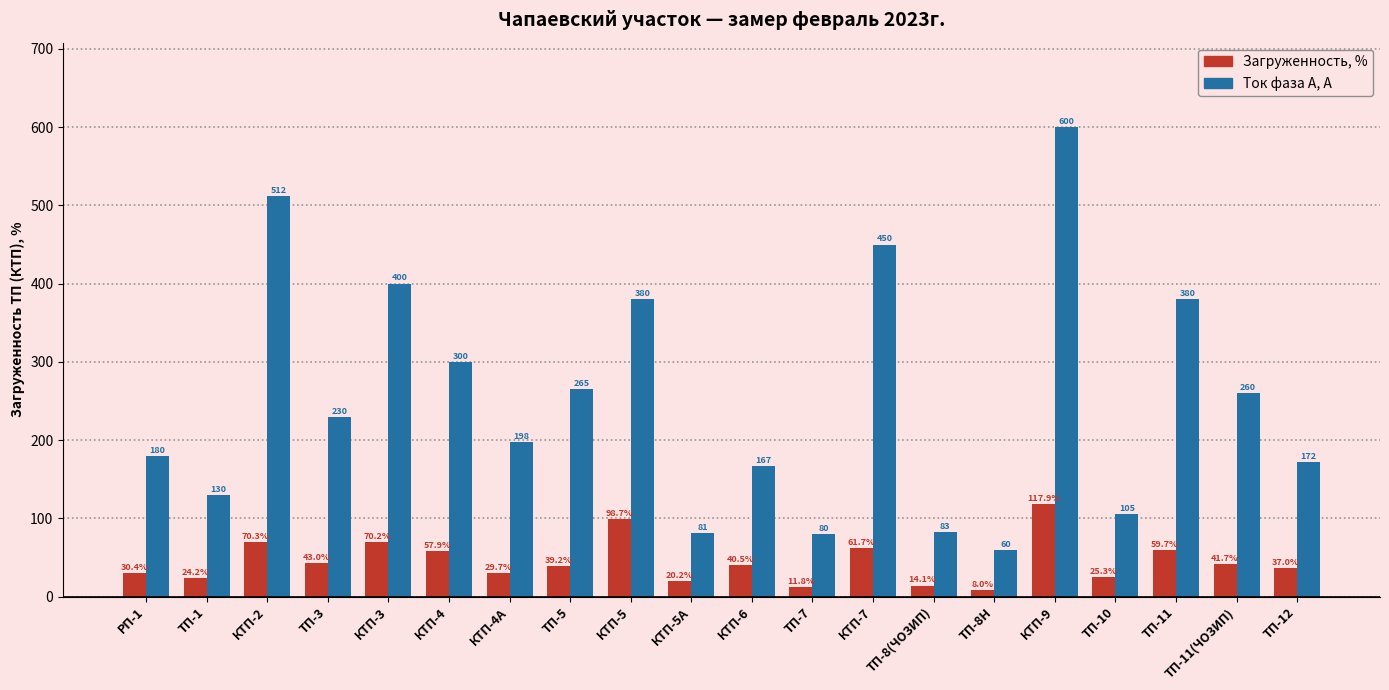

What is the difference between the maximum and second lowest values in the Загруженность, % series?

106.1